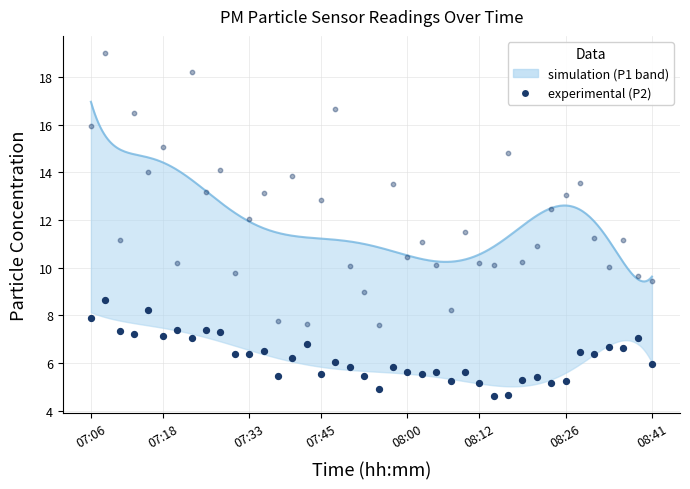

What is the change in value from 32 to 38?

+1.9